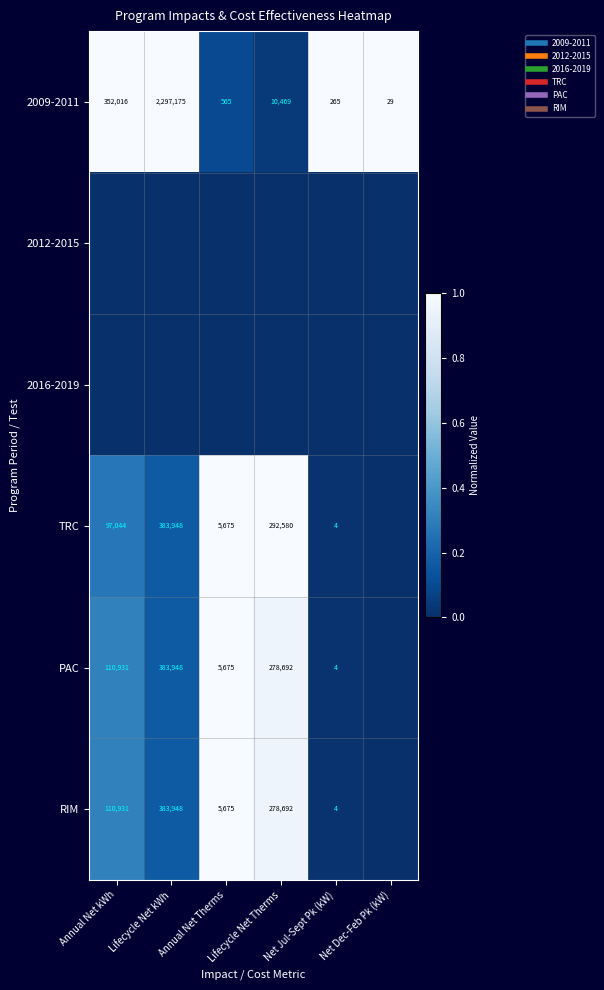

At which category does the chart reach its minimum across all series?

Annual Net kWh